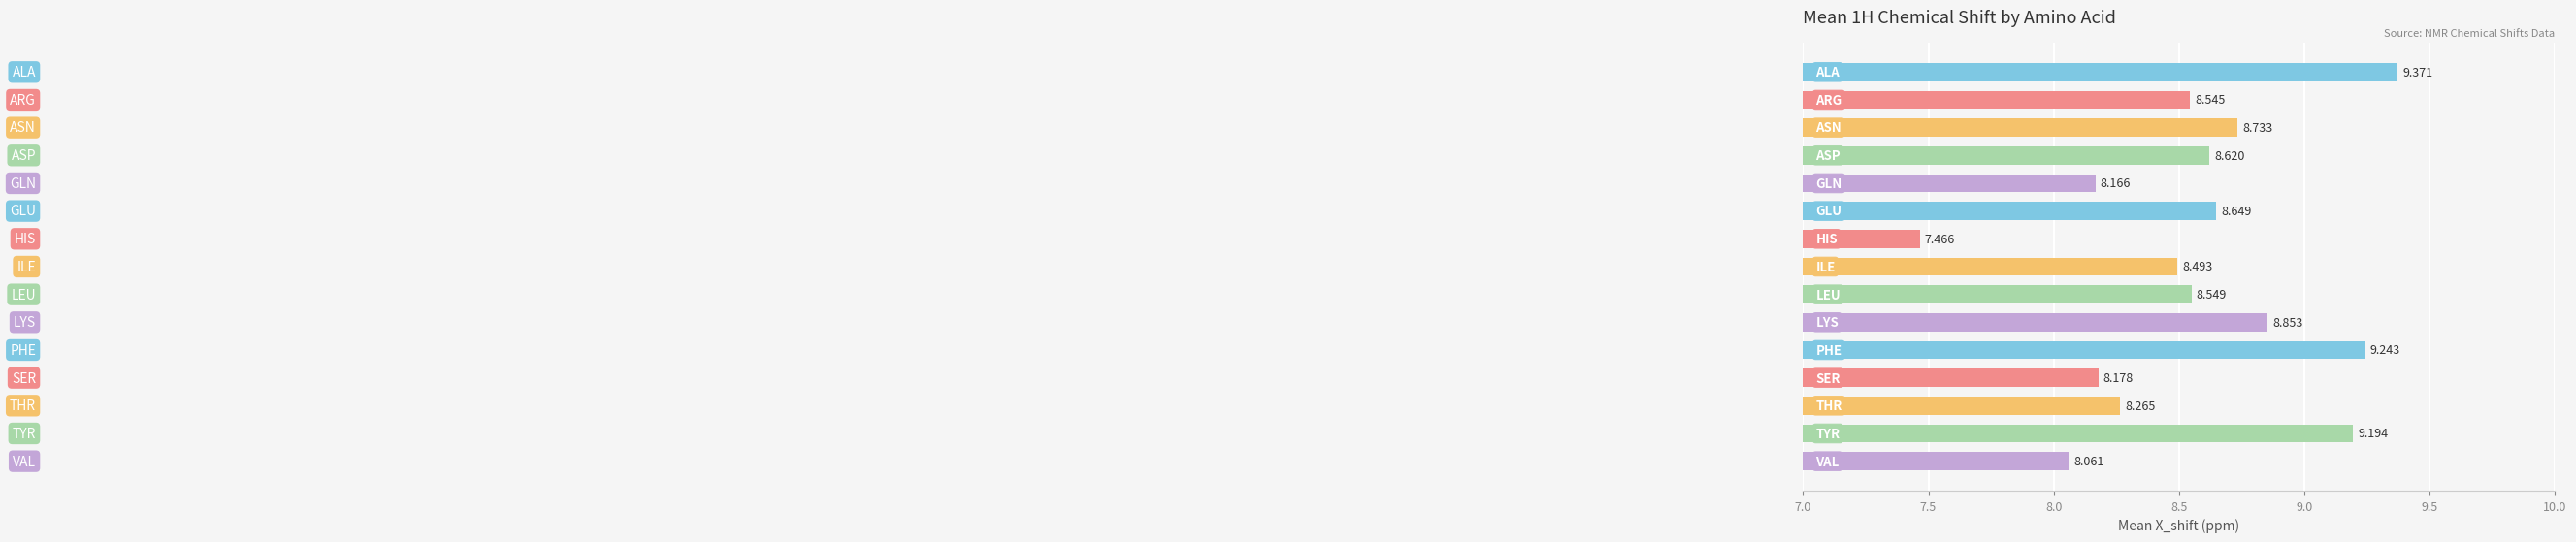

At which label is the value closest to 8?

14